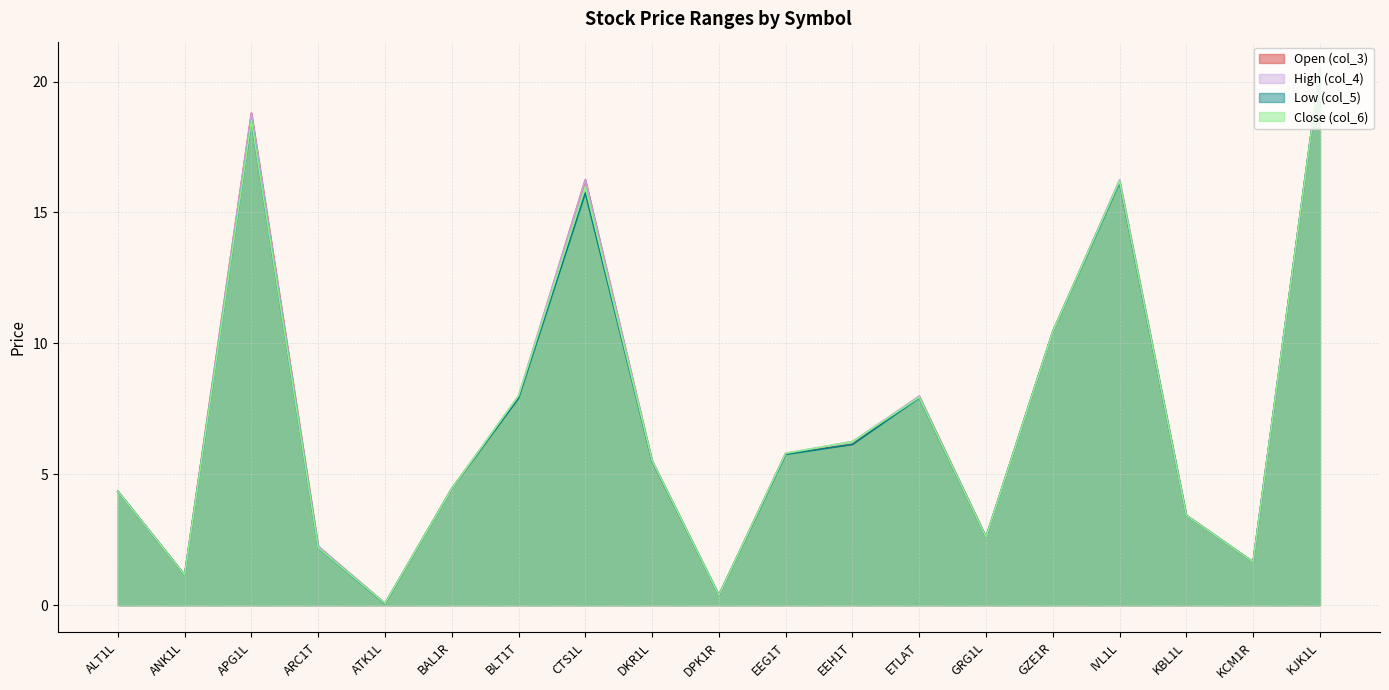

At which label is col_5 closest to 10?

GZE1R